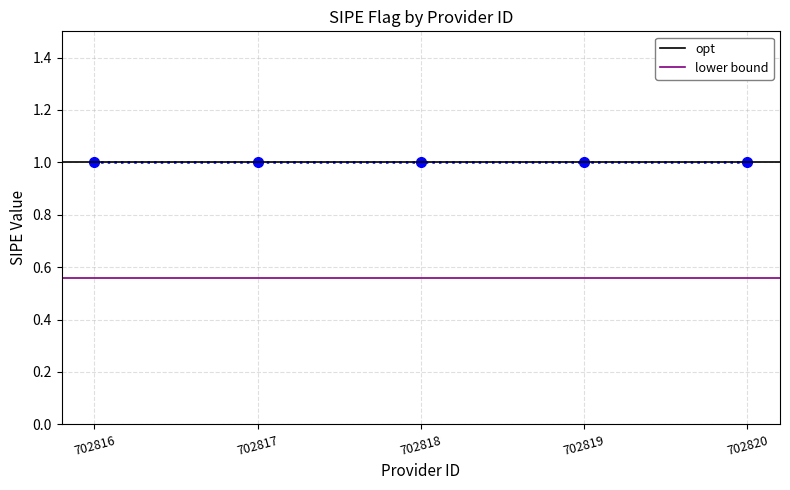

Which series has the largest range (max minus min)?

opt